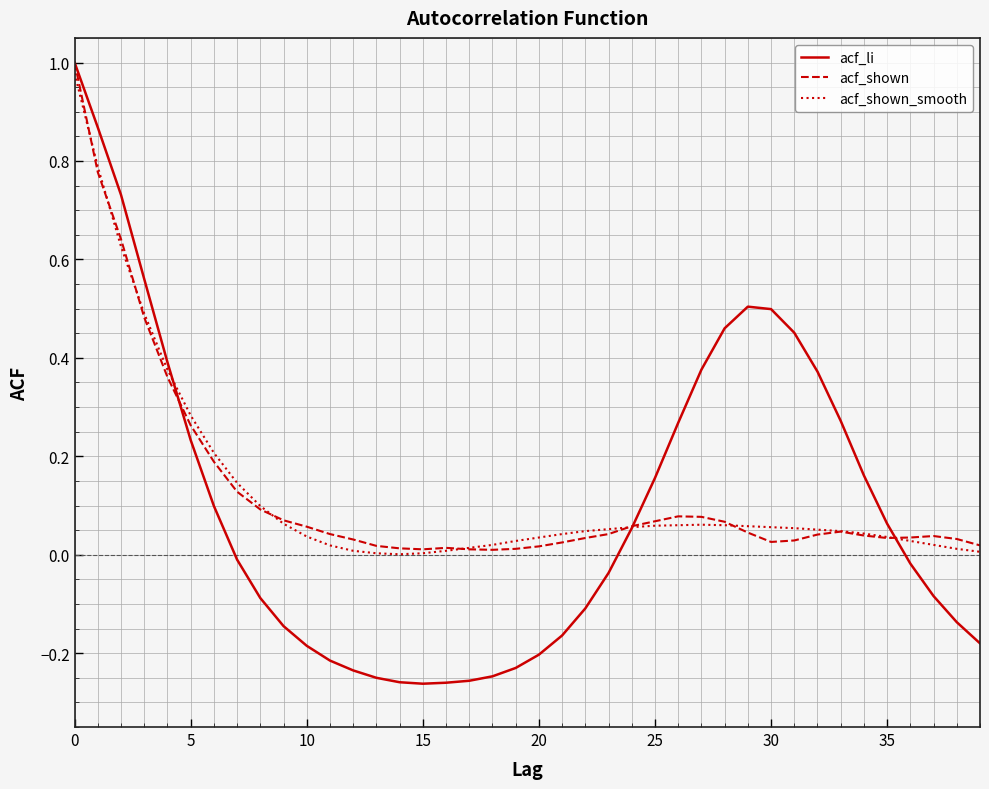

Does the chart have visible grid lines?

Yes